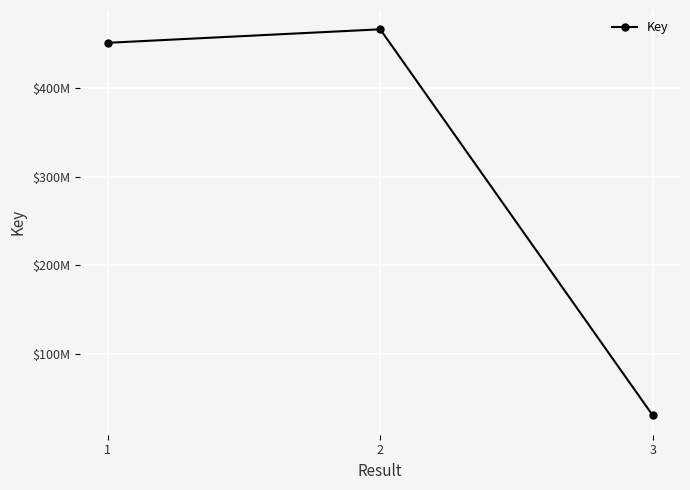

Reading left to right, transcribe all the data shown in this chart.

1=451562439	2=466819687	3=30424431